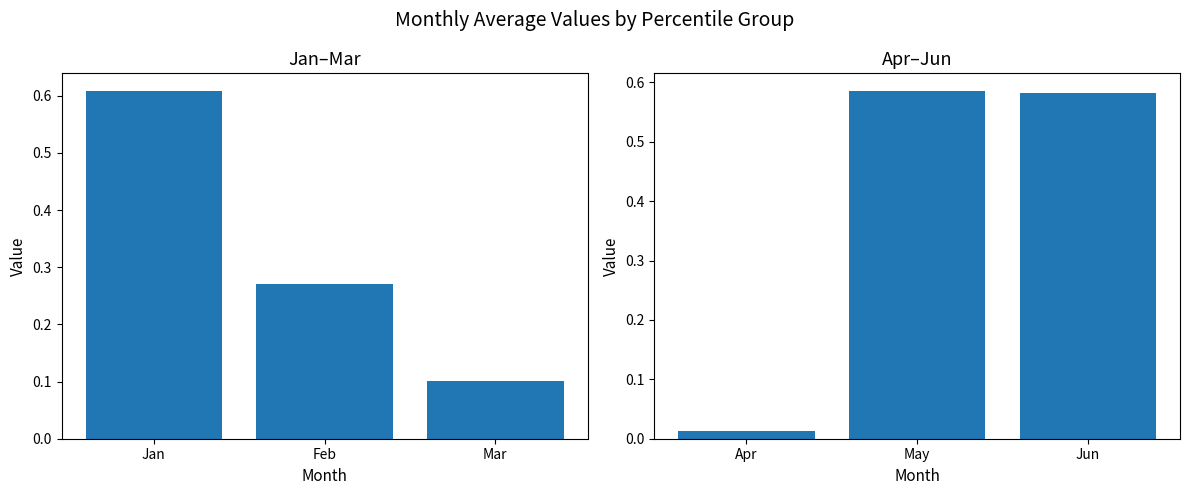

Read the Jan-Mar value at Jan.

0.6